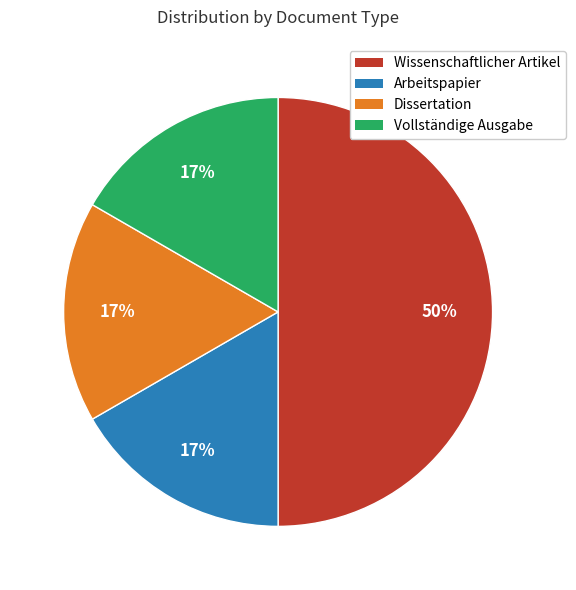

To the nearest percent, what is the difference between the Wissenschaftlicher Artikel and Dissertation slice percentages?

33%